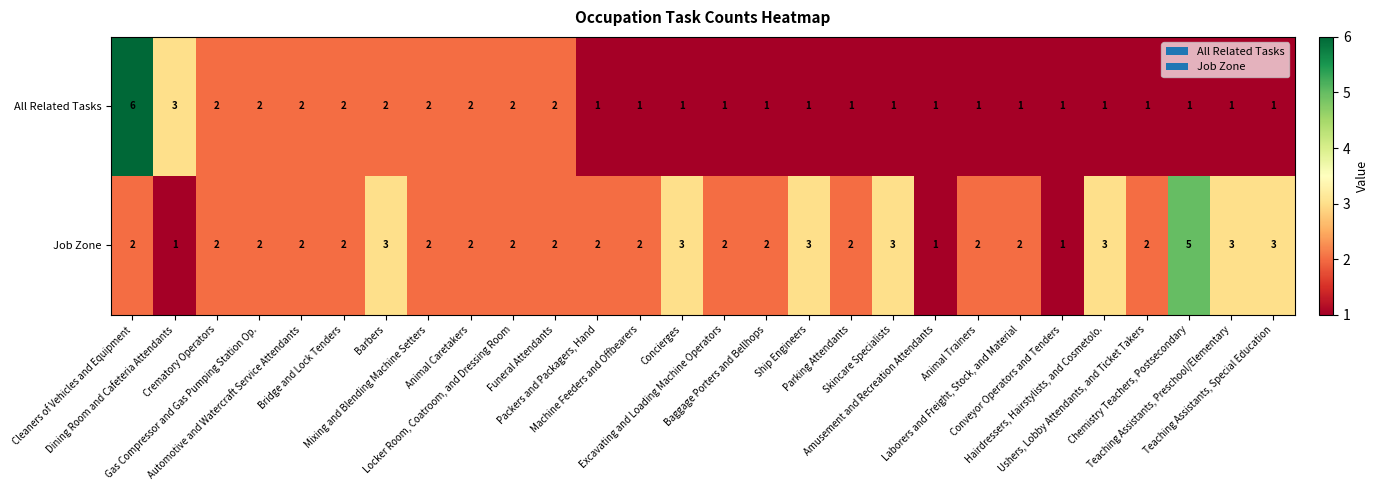

What is the maximum value shown in the chart?

6